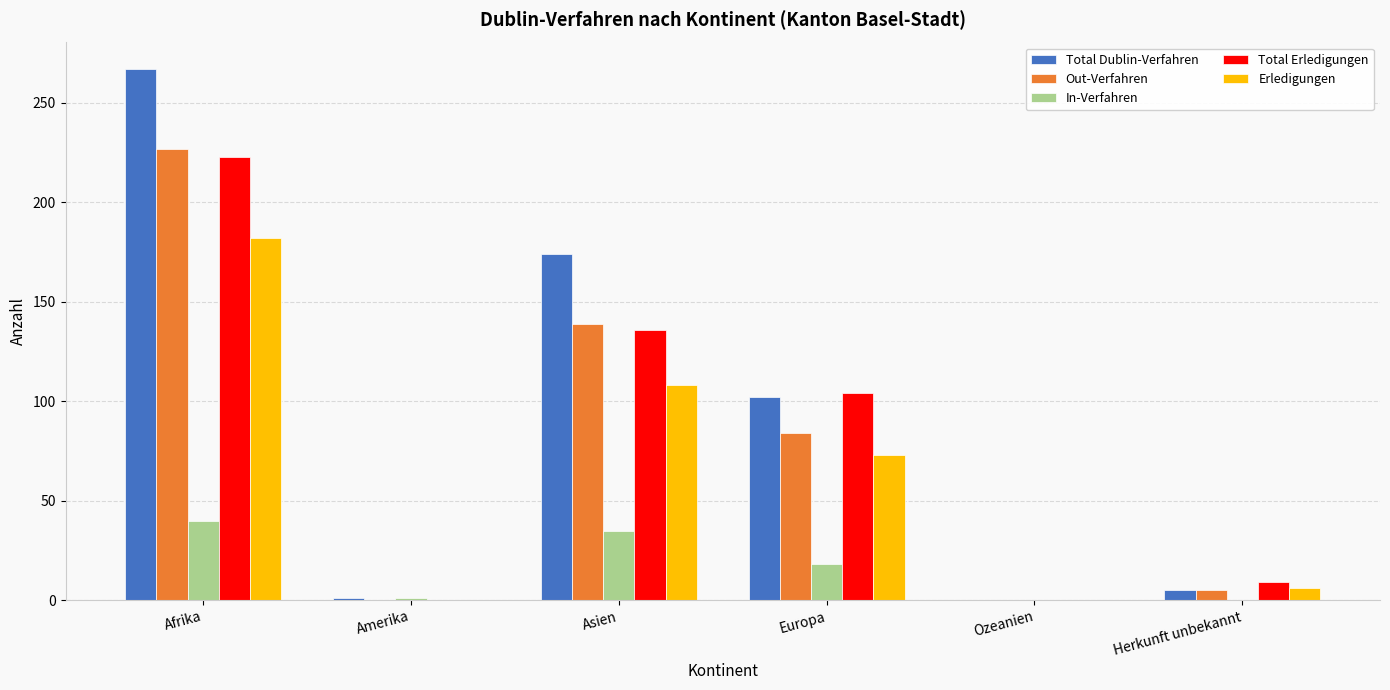

Which series changed the most between Asien and Europa?

Total Dublin-Verfahren